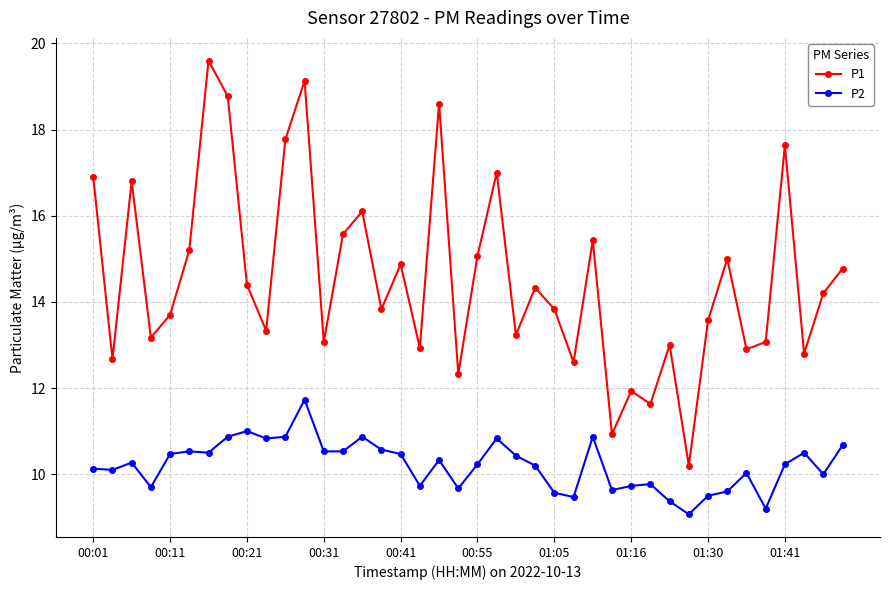

Which series has the largest range (max minus min)?

P1